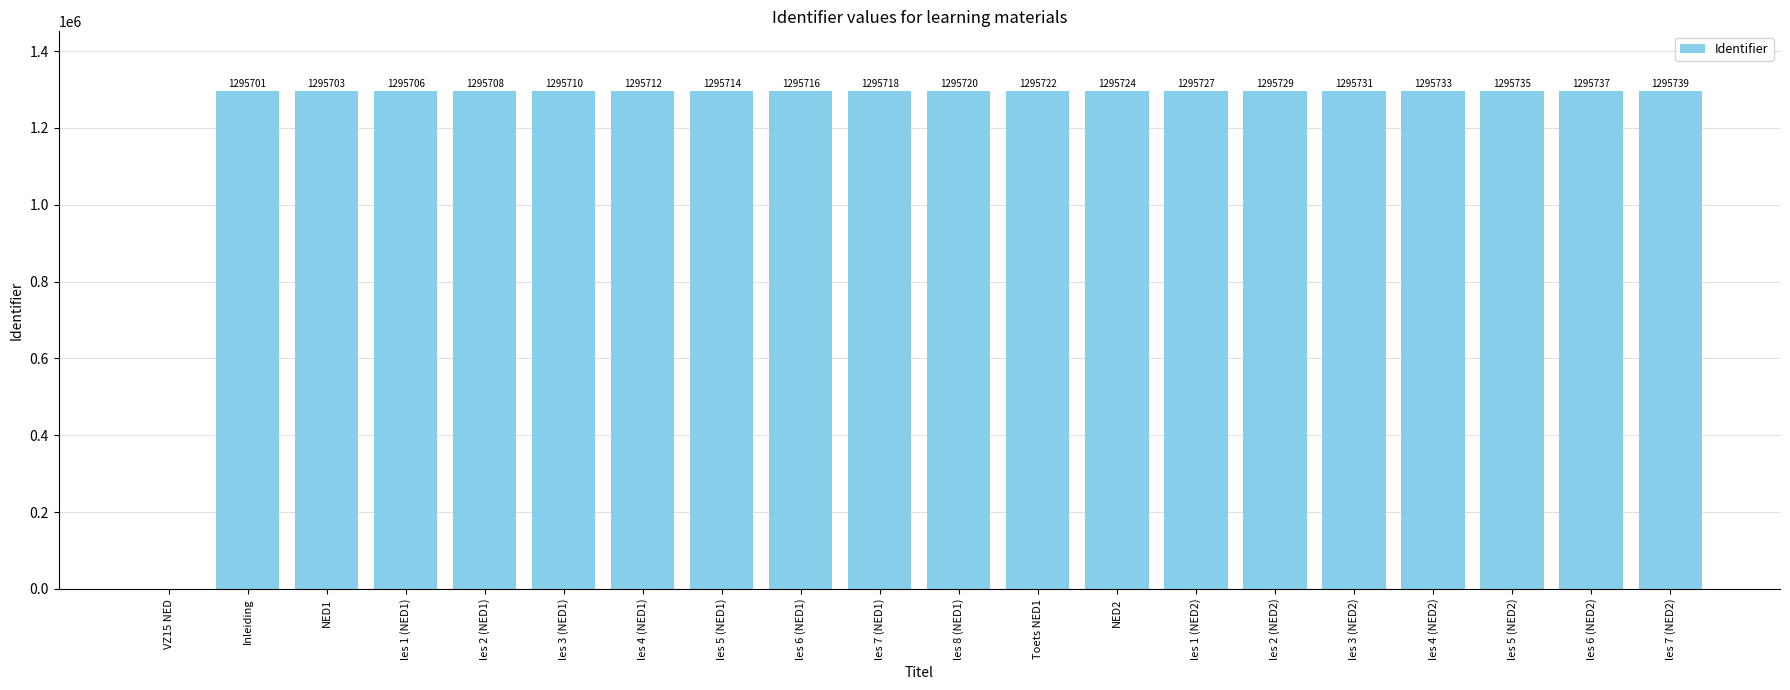

Are the bars horizontal?

No